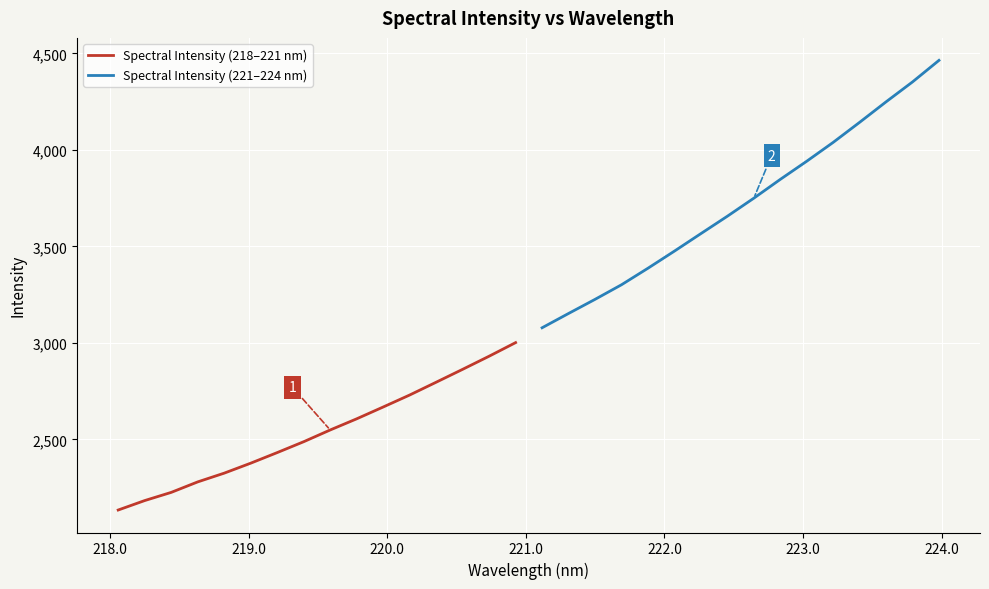

What is the maximum value for Spectral Intensity (221–224 nm)?

4463.4